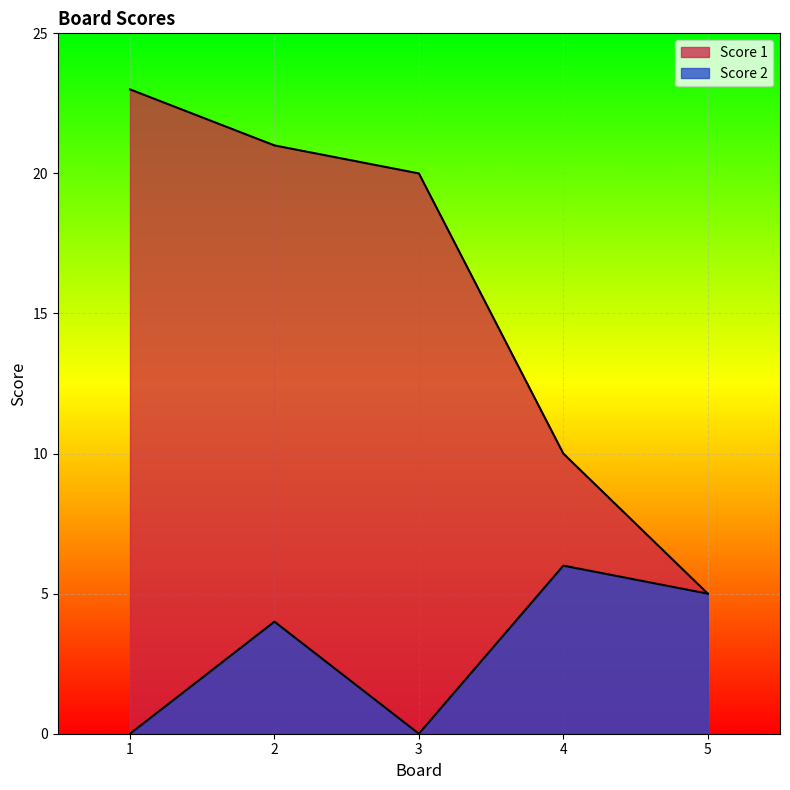

Reading right to left, list all the values displayed in this chart.

Score 1: 5	10	20	21	23
Score 2: 5	6	0	4	0